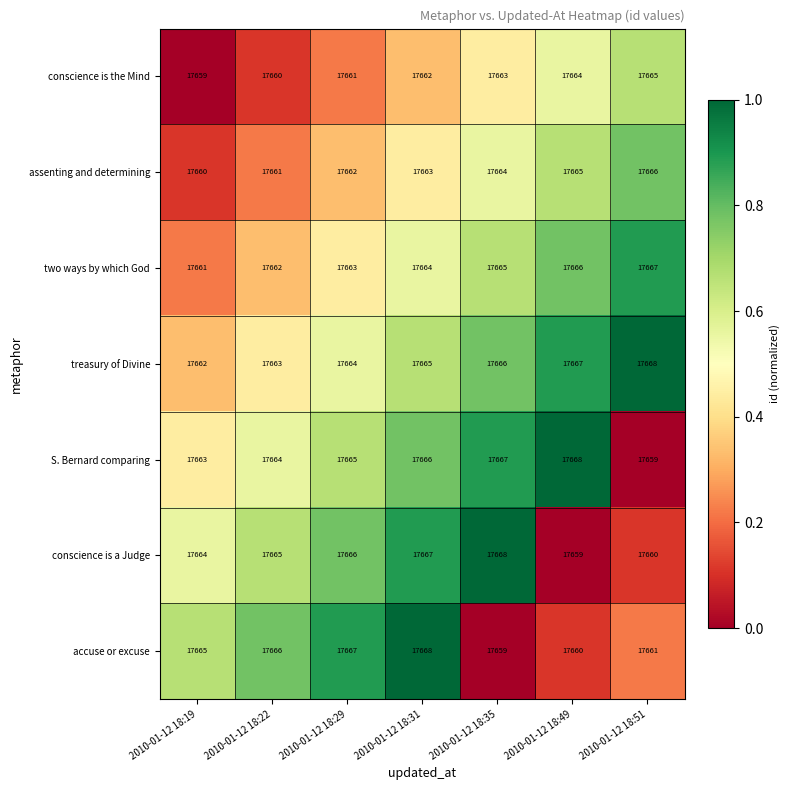

What is the total value across all series at 2010-01-12 18:31?

123655